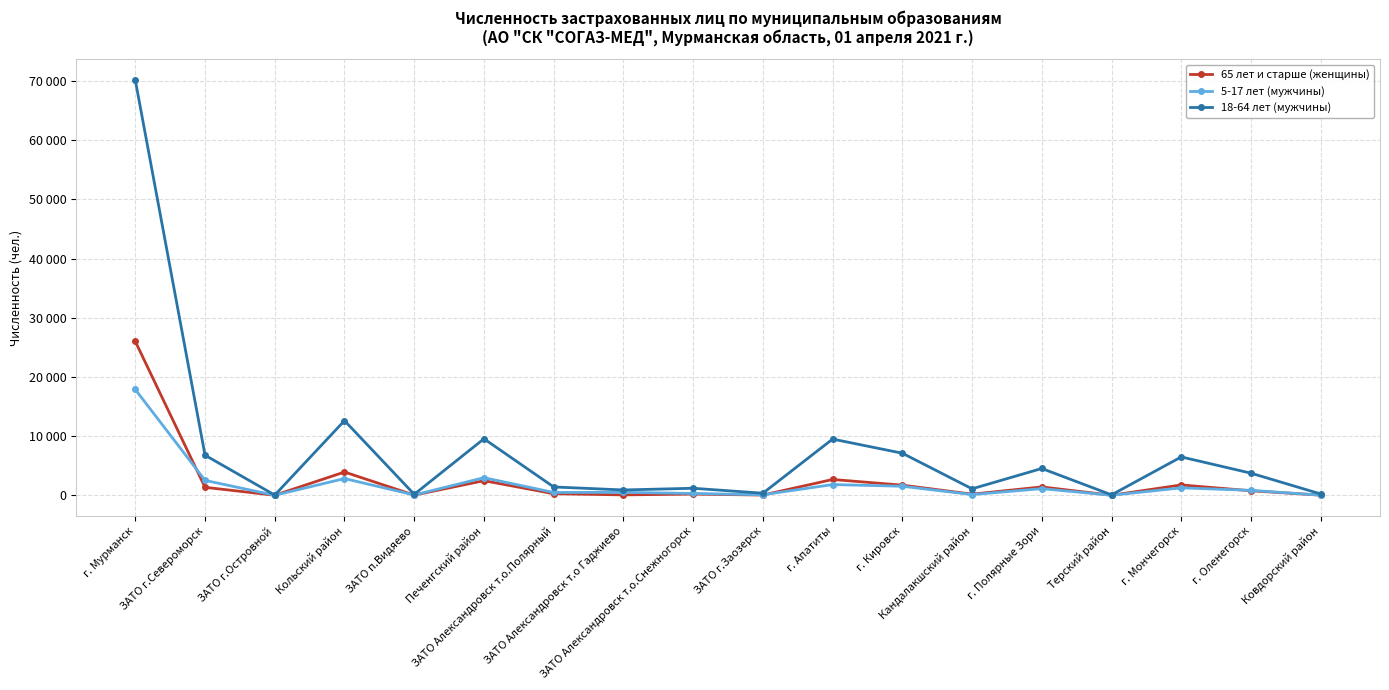

How many interior local valleys does the 5-17 лет (мужчины) series have?

6